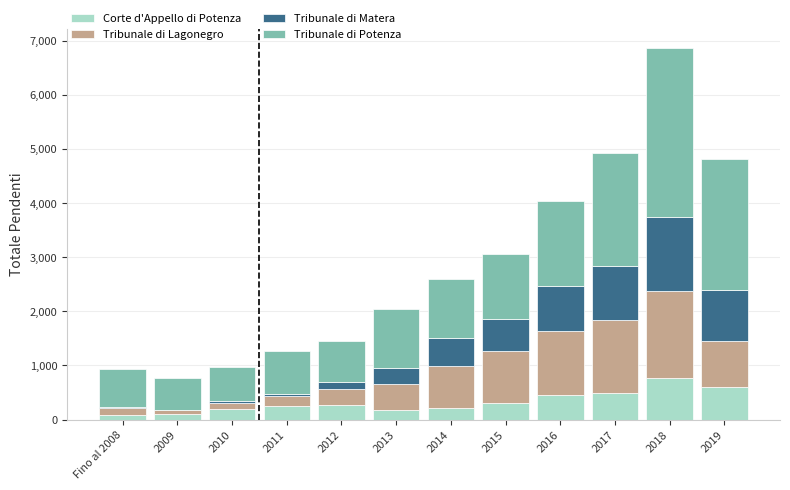

At which label is Corte d'Appello di Potenza closest to 427?

2016